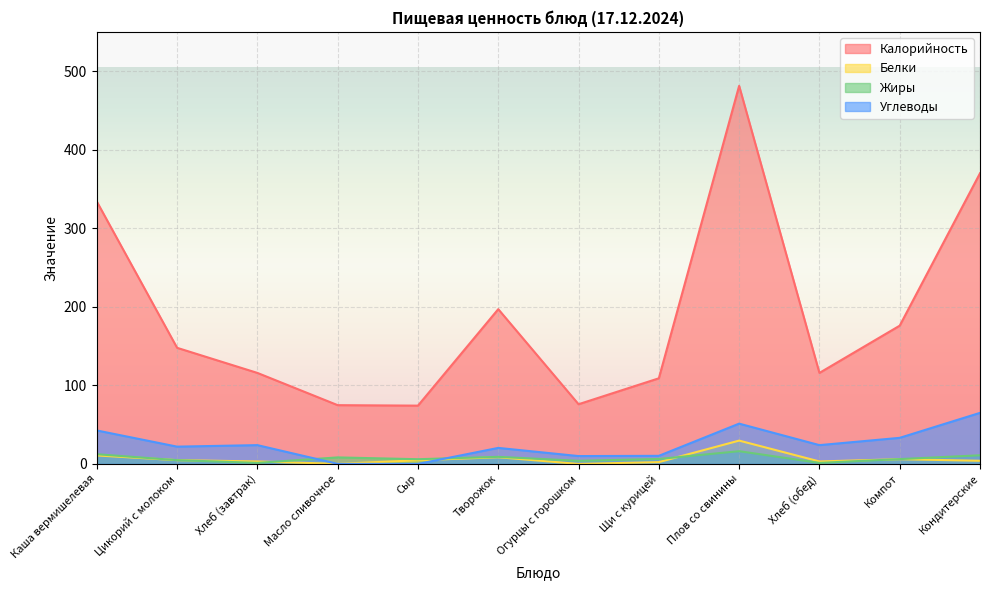

Between Компот and Огурцы с горошком, which is larger?

Компот